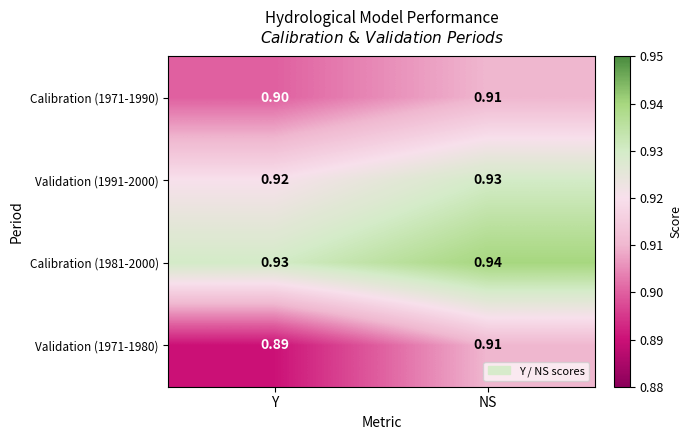

Where is Calibration (1971-1990) nearest to the value 0?

Y